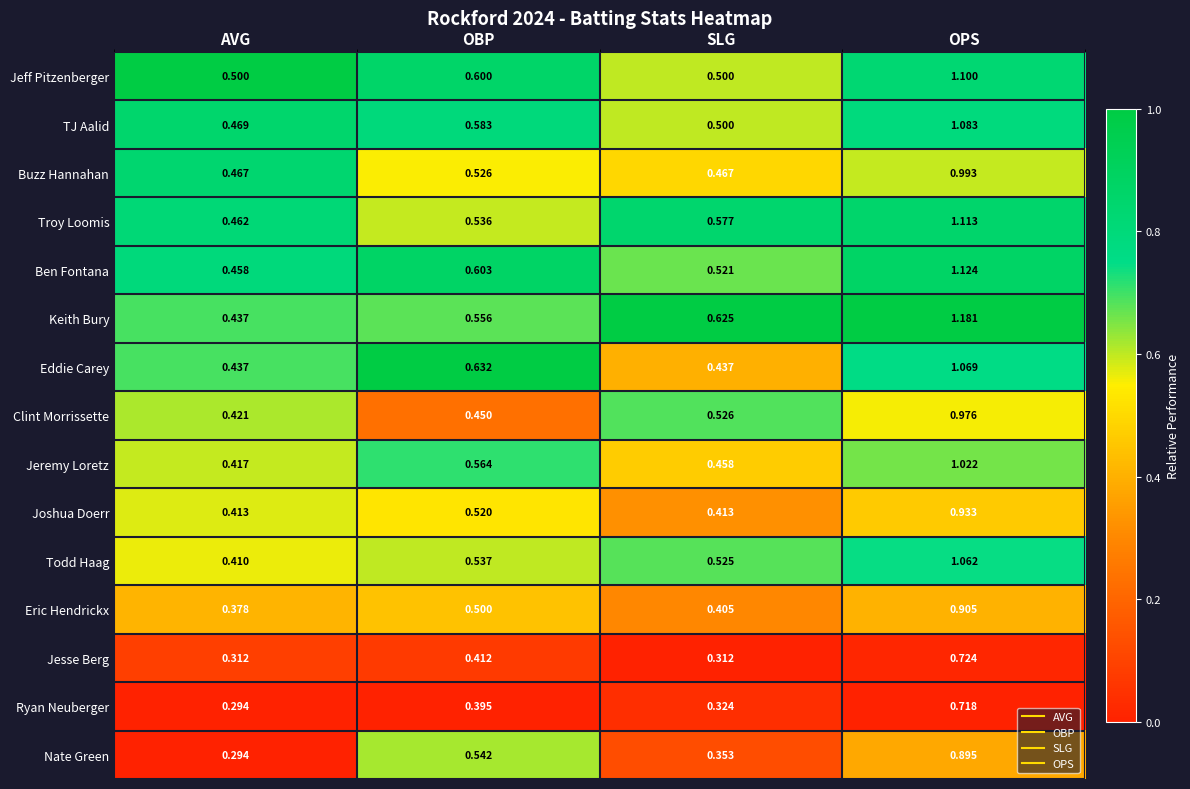

At which label is Troy Loomis closest to 0?

AVG